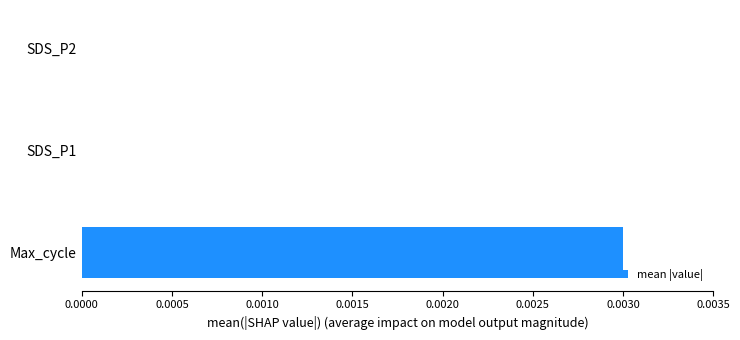

The chart shows a value of 0.0 at SDS_P1. True or false?

True